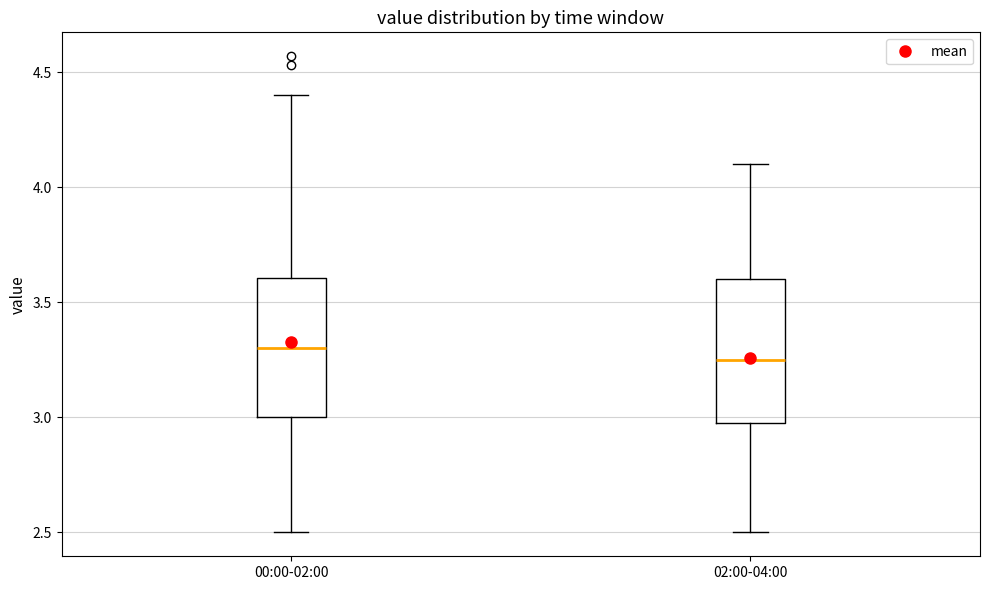

Where is the lower edge of the box for 02:00-04:00 on the y-axis? The values are not printed on the chart, so give them approximately, as read against the axis.

3.00